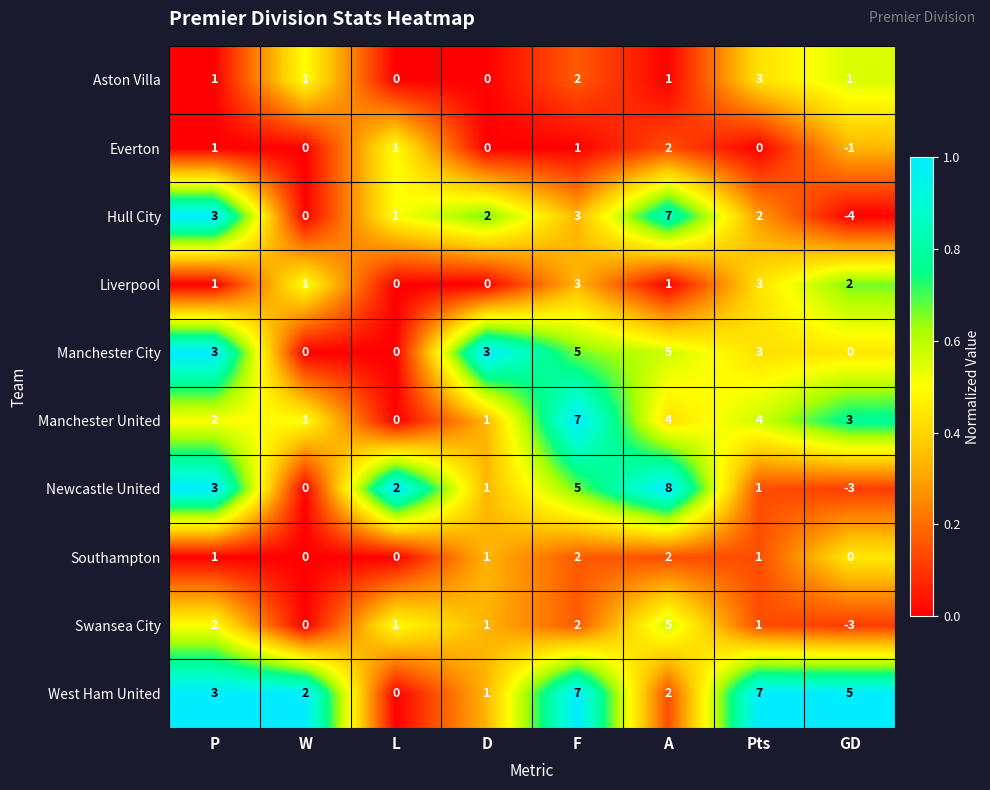

Between P and GD, which series saw the biggest shift?

Hull City